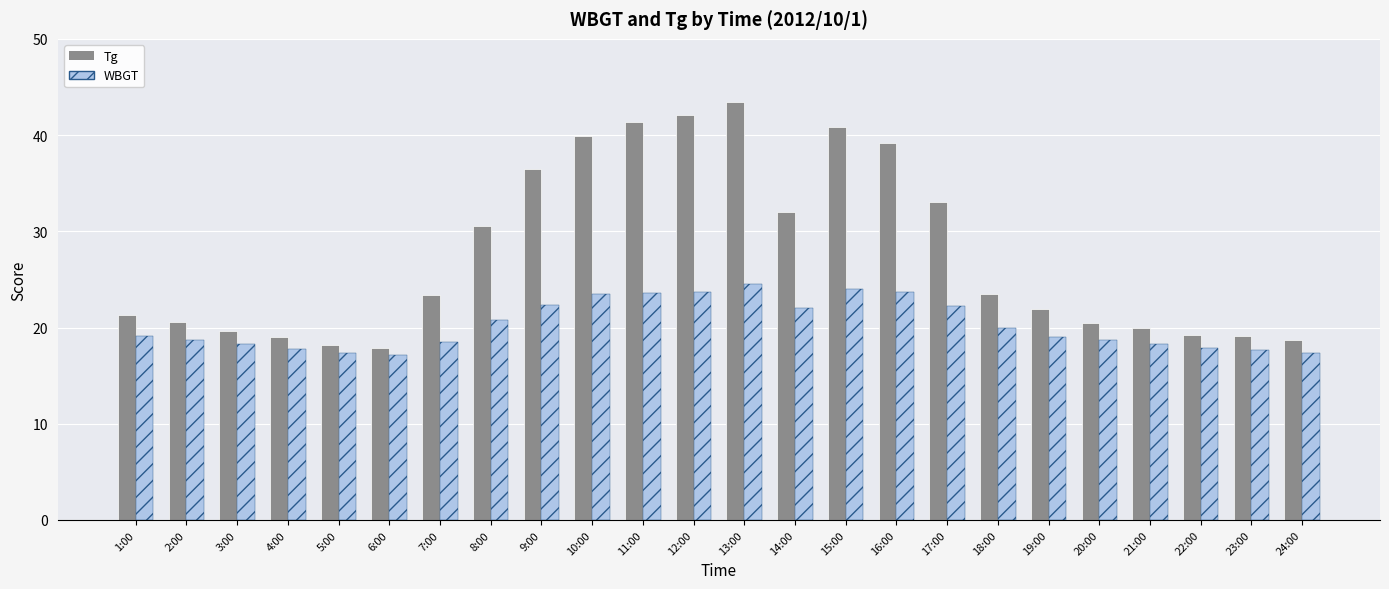

How many data points in Tg are less than 23?

12